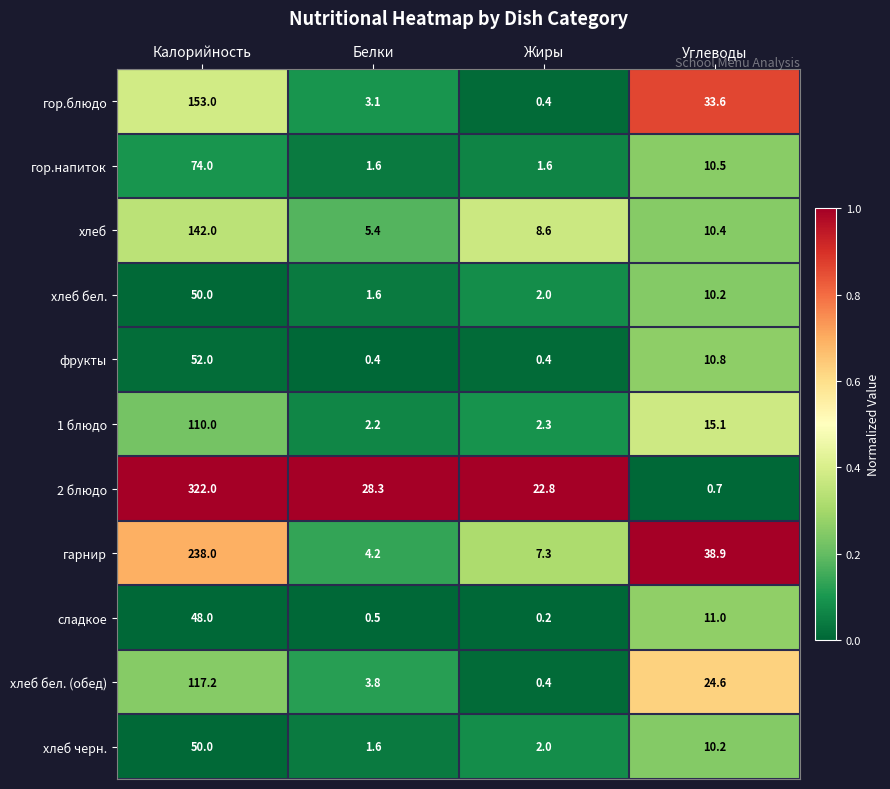

The хлеб series shows 5.4 at Белки. True or false?

True